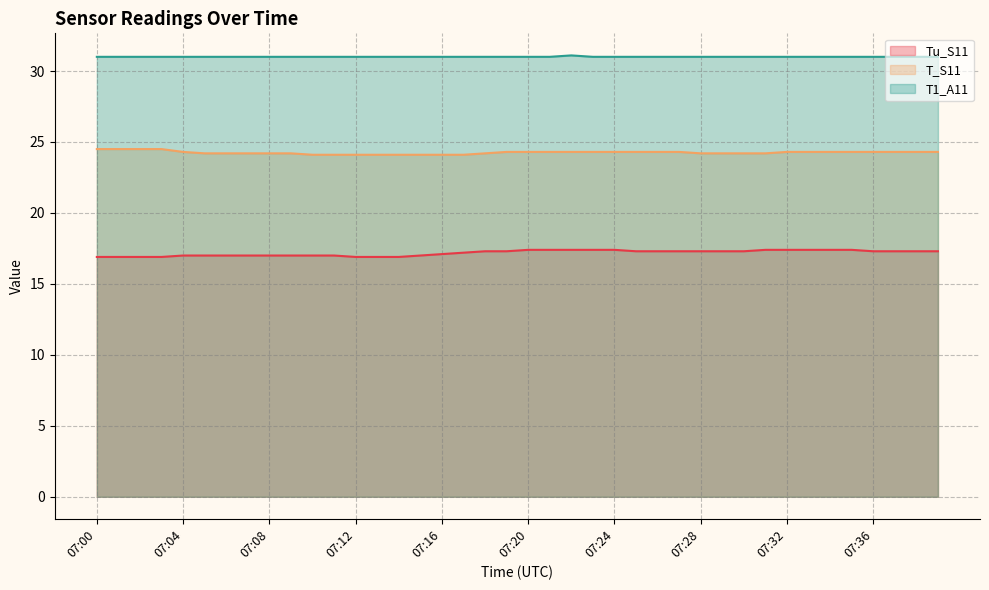

List the series in order of their overall mean, highest first.

T1_A11, T_S11, Tu_S11